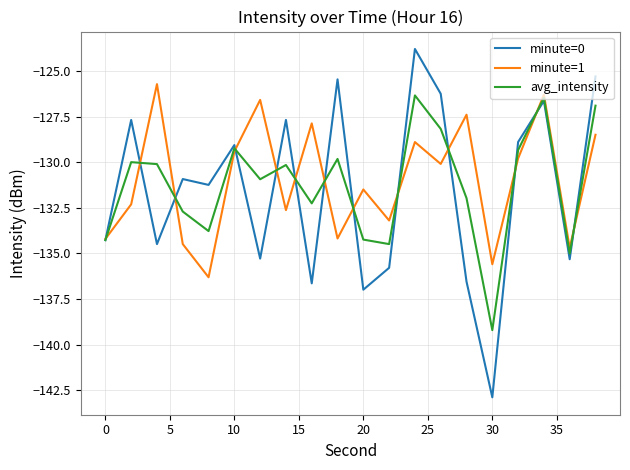

Which series has the largest range (max minus min)?

minute=0